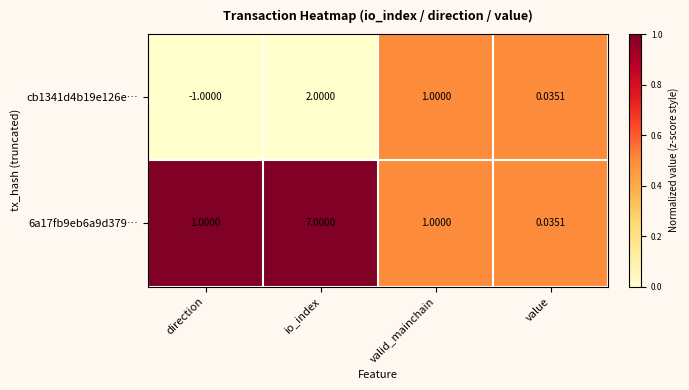

What is the total value across all series at value?

0.1